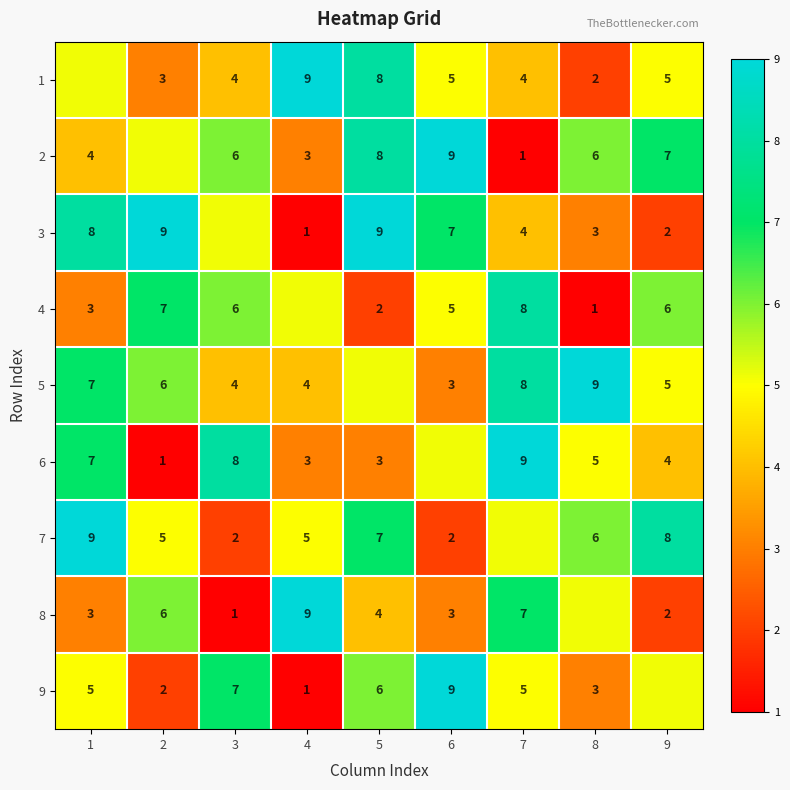

How many values in the 4 series are below 5?

3